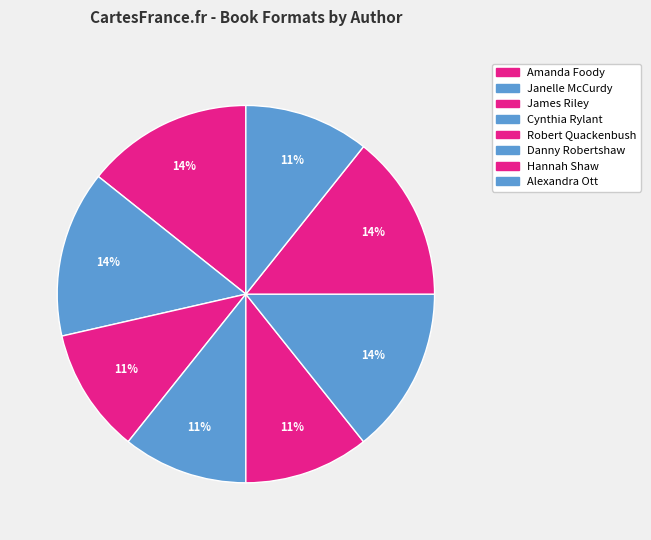

What is the smallest slice in the pie chart?

James Riley